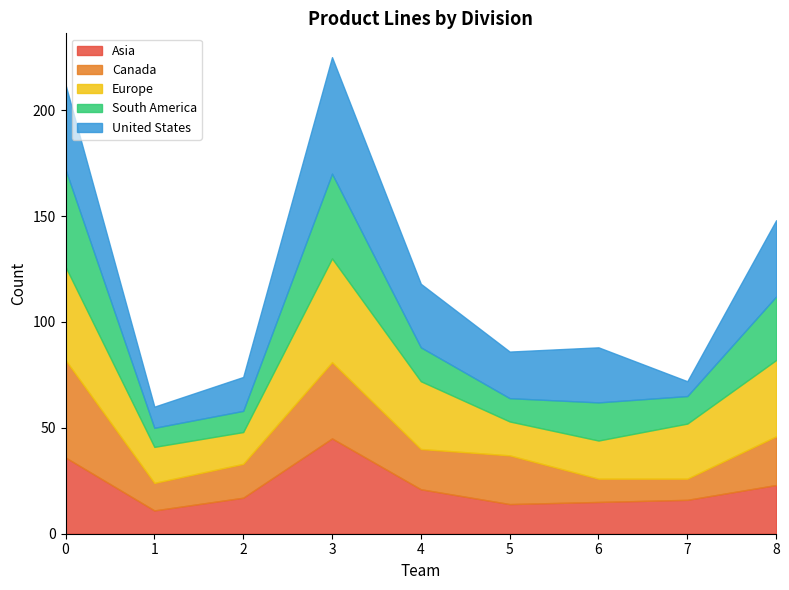

Which has a higher value, 2 or 1?

2